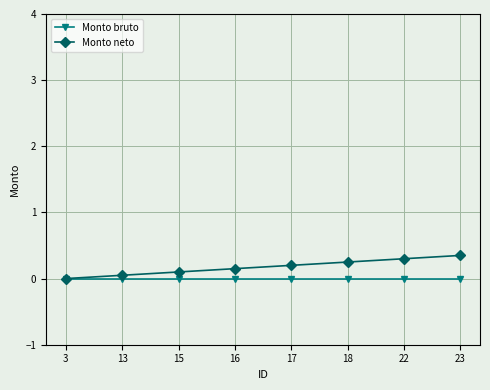

Is the value of Monto neto at 17 greater than the value of Monto bruto at 17?

Yes